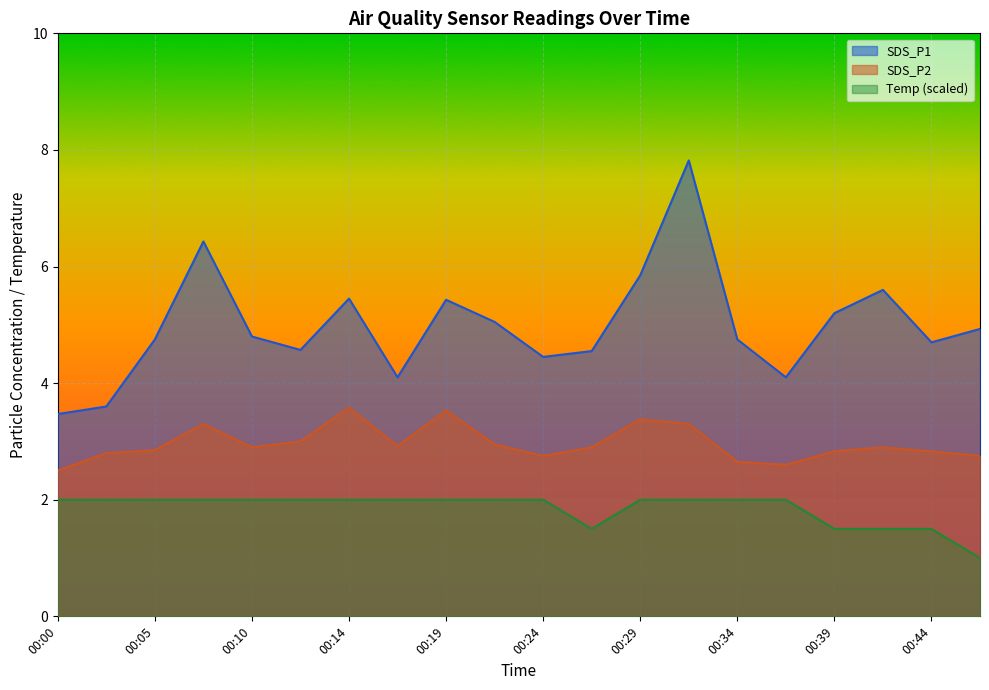

What are all the series names shown in the legend?

SDS_P1, SDS_P2, Temp (scaled)